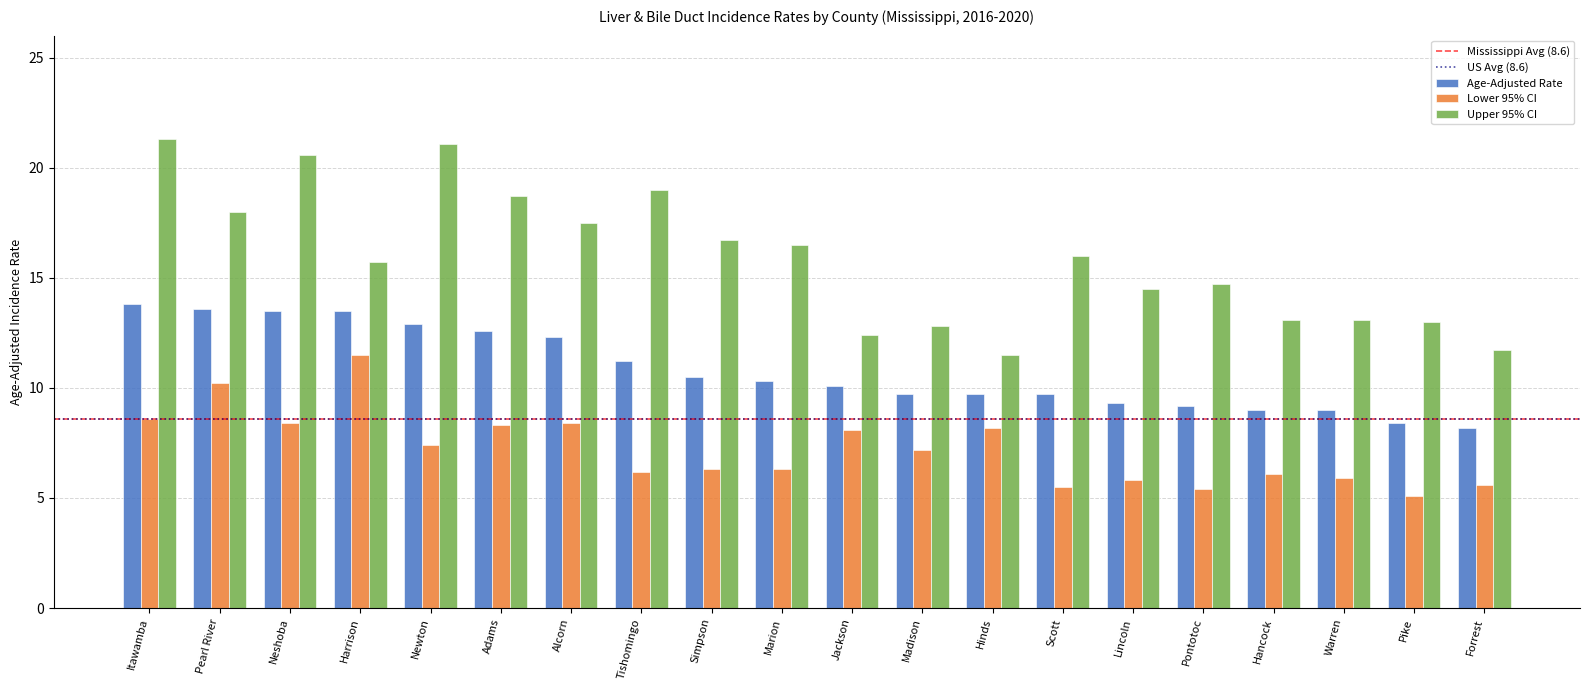

Between Tishomingo and Madison, which series saw the biggest shift?

Upper 95% CI